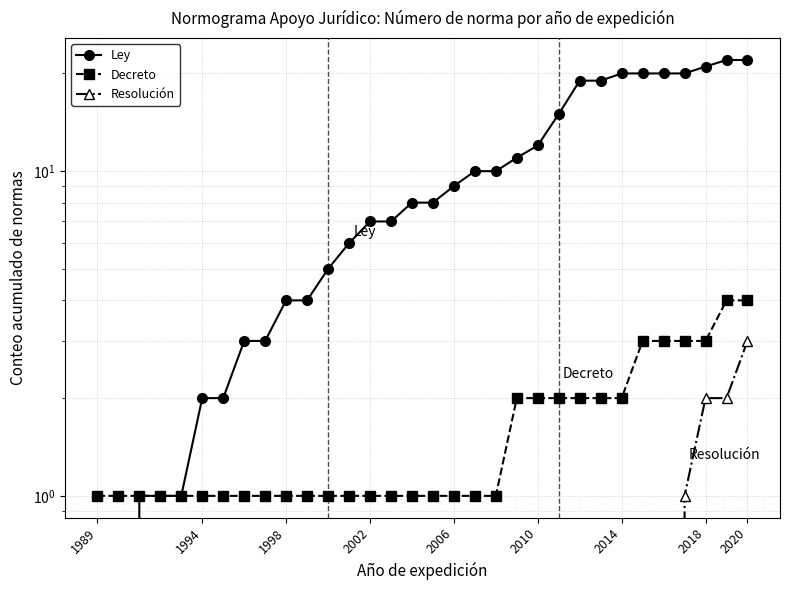

True or false: Resolución has more than 2 points higher than both neighbors.

False